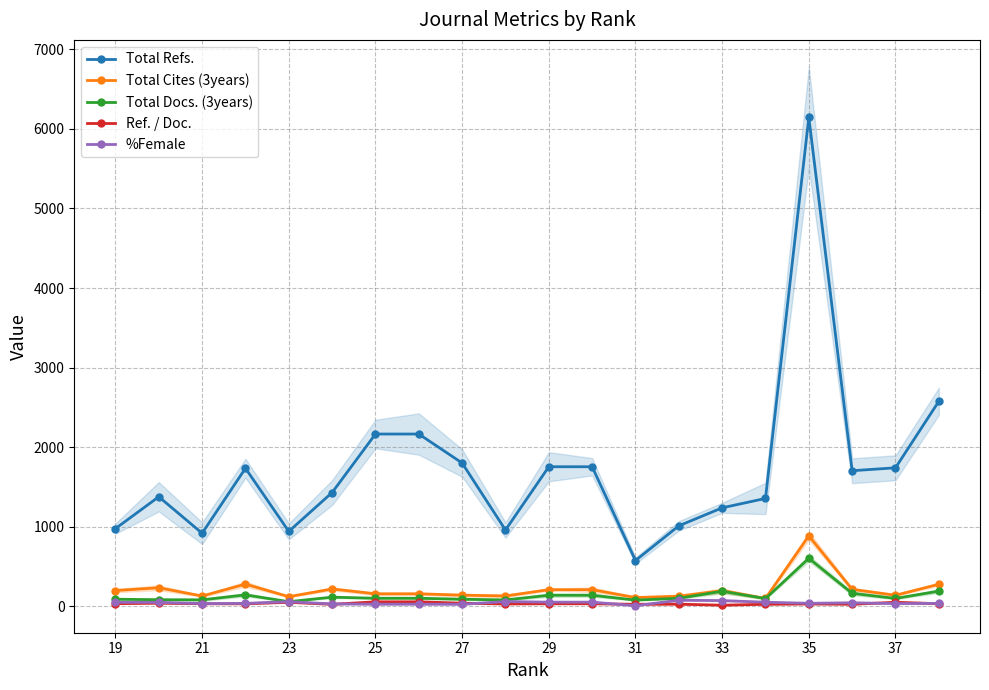

What is the highest value of the %Female series?

78.3